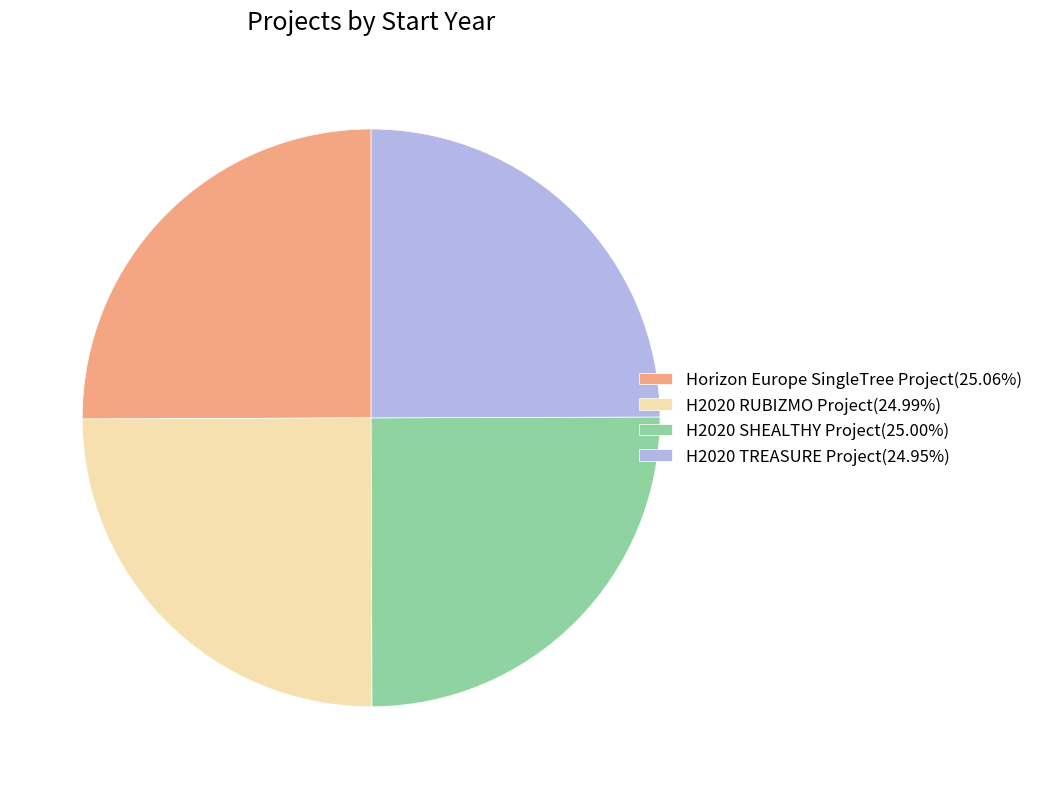

What is the ratio of the value at H2020 TREASURE Project to the value at H2020 RUBIZMO Project?

1.0